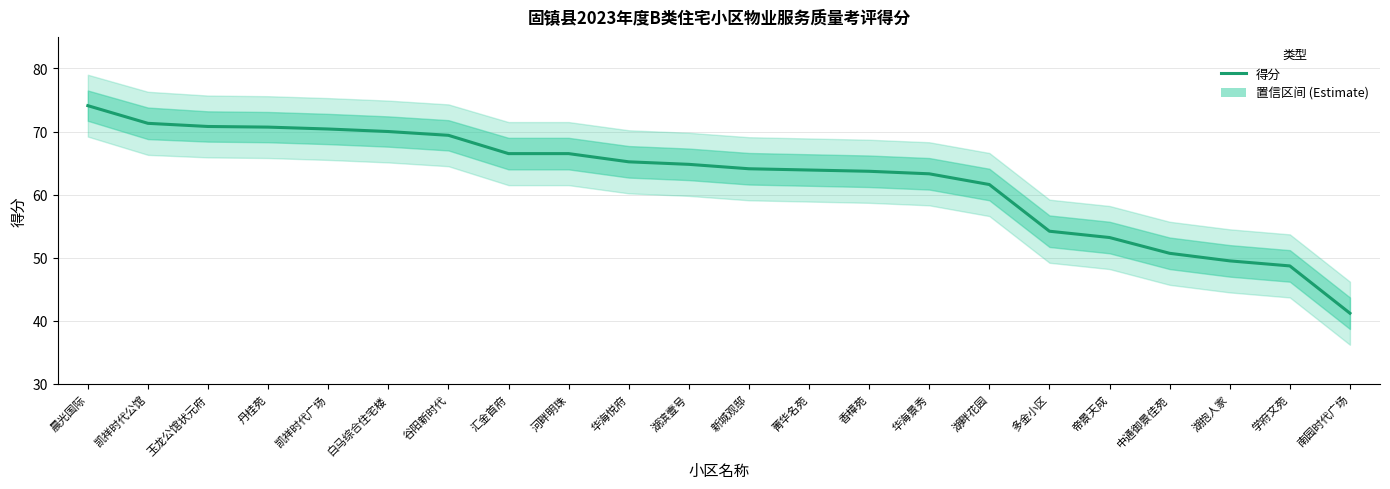

Where does the data first go above 64?

晨光国际